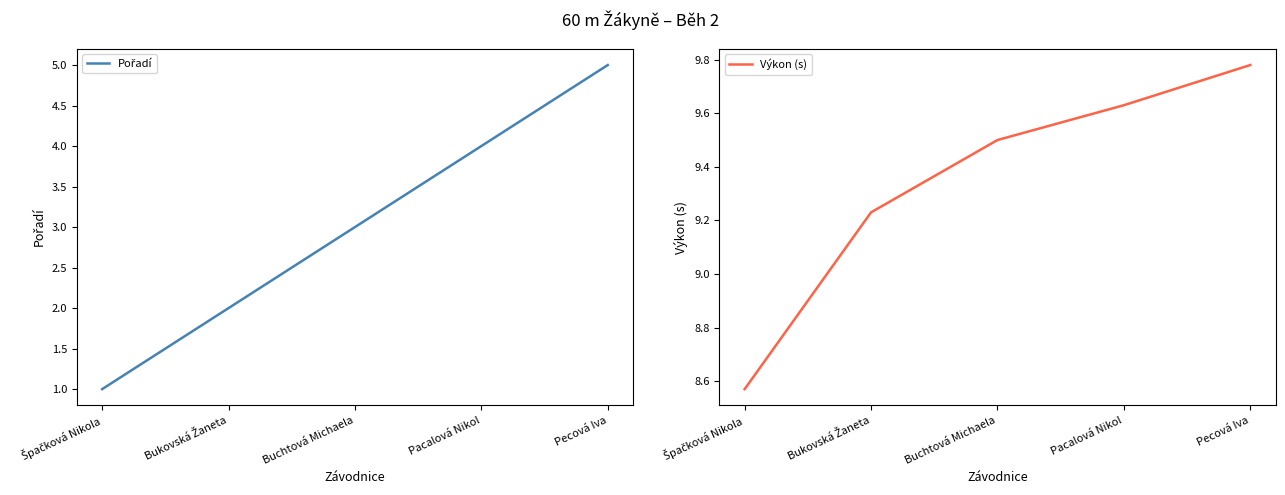

True or false: Výkon (s) and Pořadí cross at least once.

False